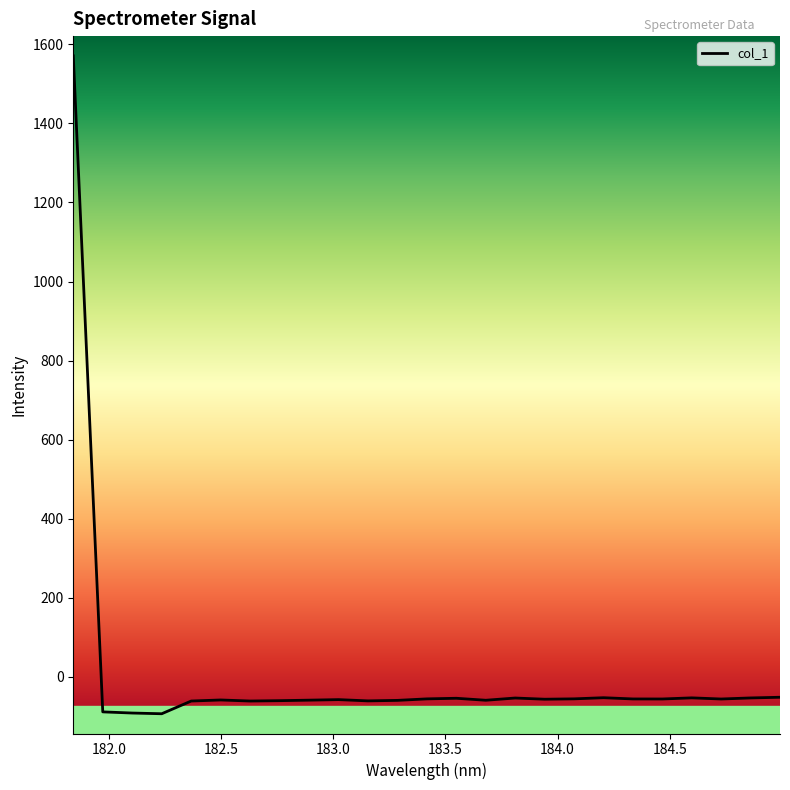

How many lines are shown in the chart?

1